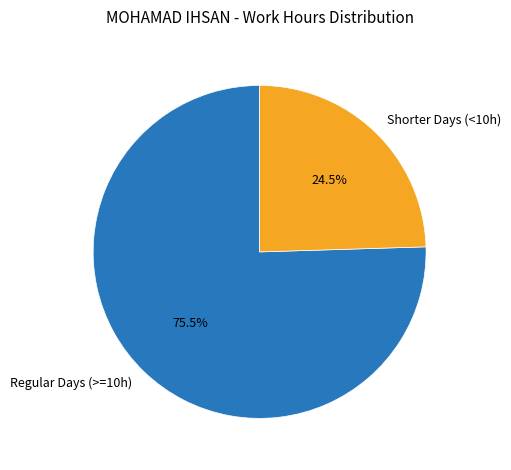

Rank the categories by value from lowest to highest.

Shorter Days (<10h), Regular Days (>=10h)